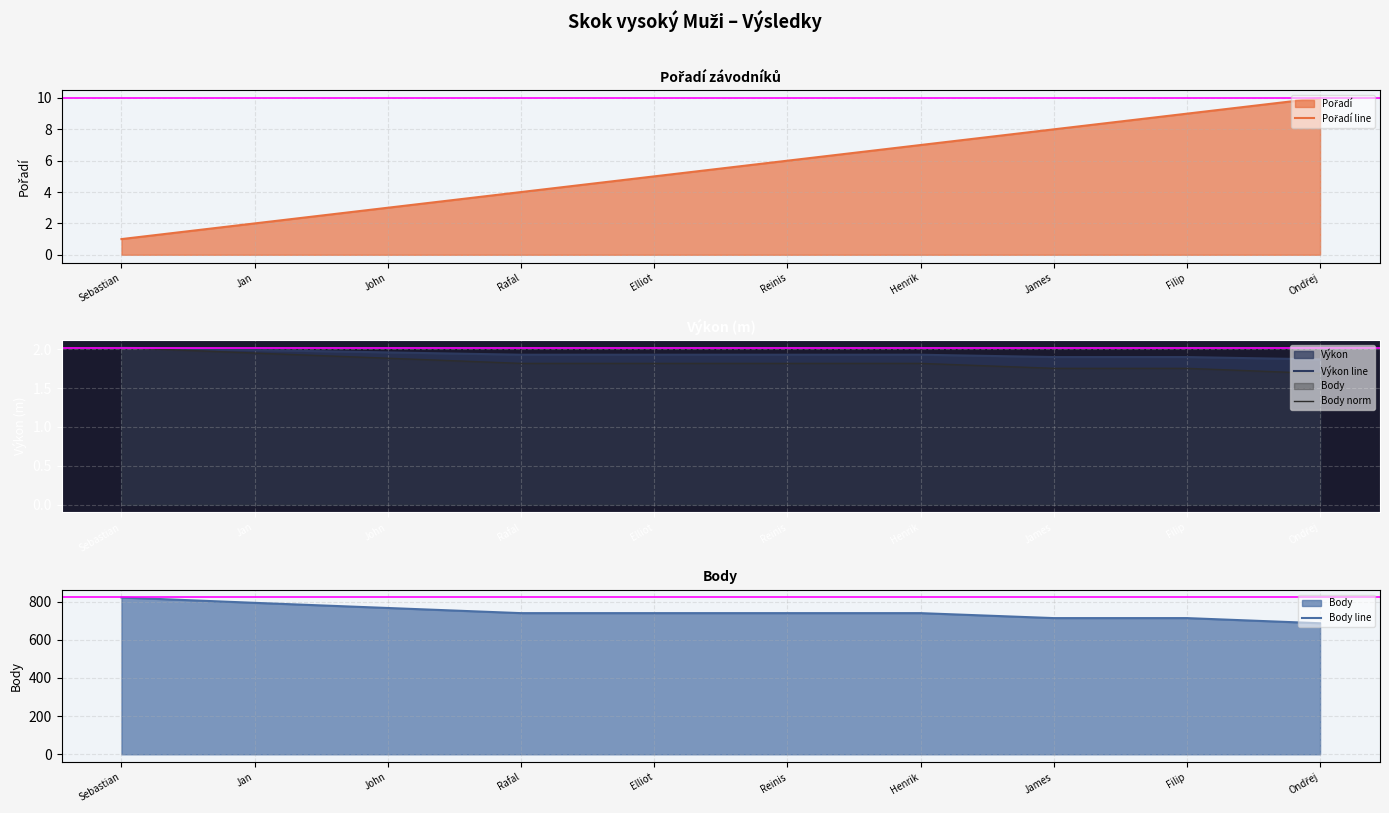

True or false: Body and Výkon cross at least once.

False